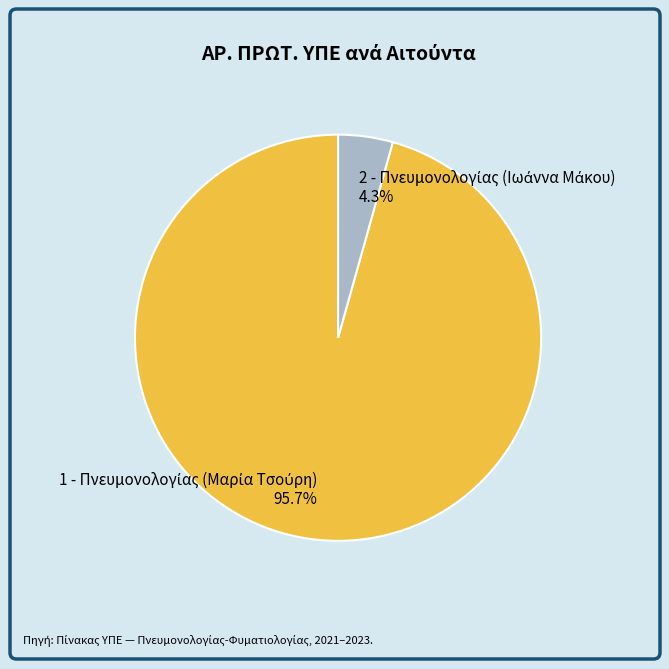

Count the number of slices in the pie.

2